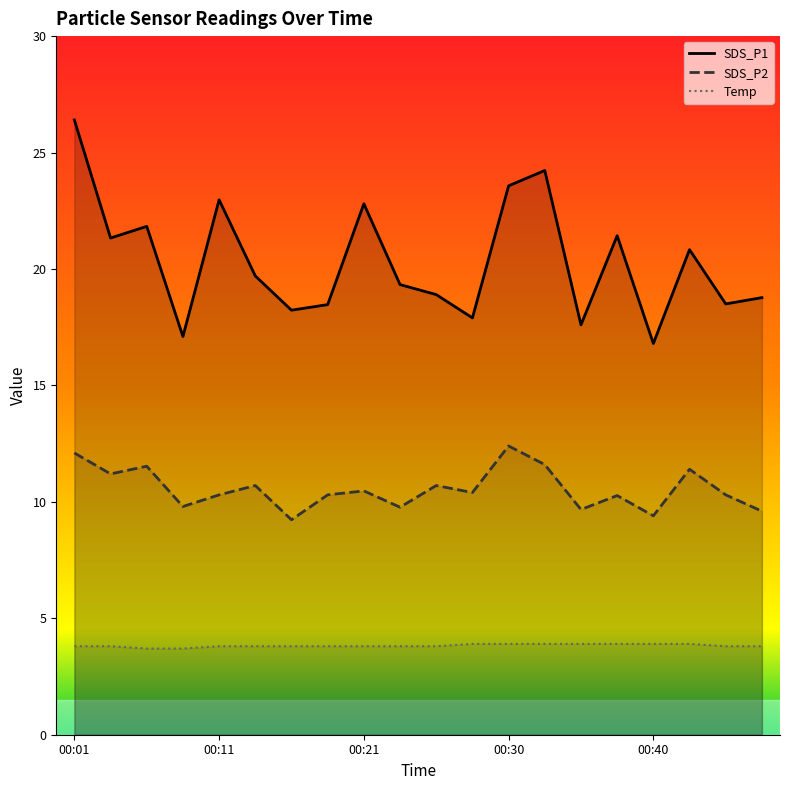

Reading right to left, list all the values displayed in this chart.

SDS_P1: 18.8	18.5	20.8	16.8	21.4	17.6	24.2	23.6	17.9	18.9	19.3	22.8	18.5	18.2	19.7	23.0	17.1	21.8	21.3	26.4
SDS_P2: 9.6	10.3	11.4	9.4	10.3	9.7	11.6	12.4	10.4	10.7	9.8	10.5	10.3	9.2	10.7	10.3	9.8	11.5	11.2	12.1
Temp: 3.8	3.8	3.9	3.9	3.9	3.9	3.9	3.9	3.9	3.8	3.8	3.8	3.8	3.8	3.8	3.8	3.7	3.7	3.8	3.8